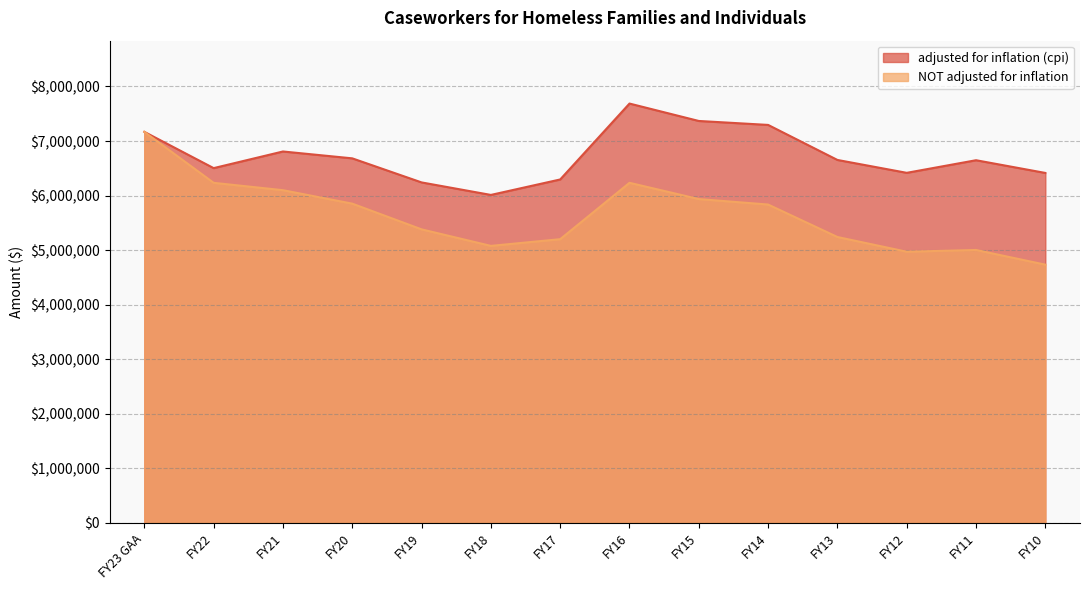

At which label is adjusted for inflation (cpi) closest to 6849553?

FY21